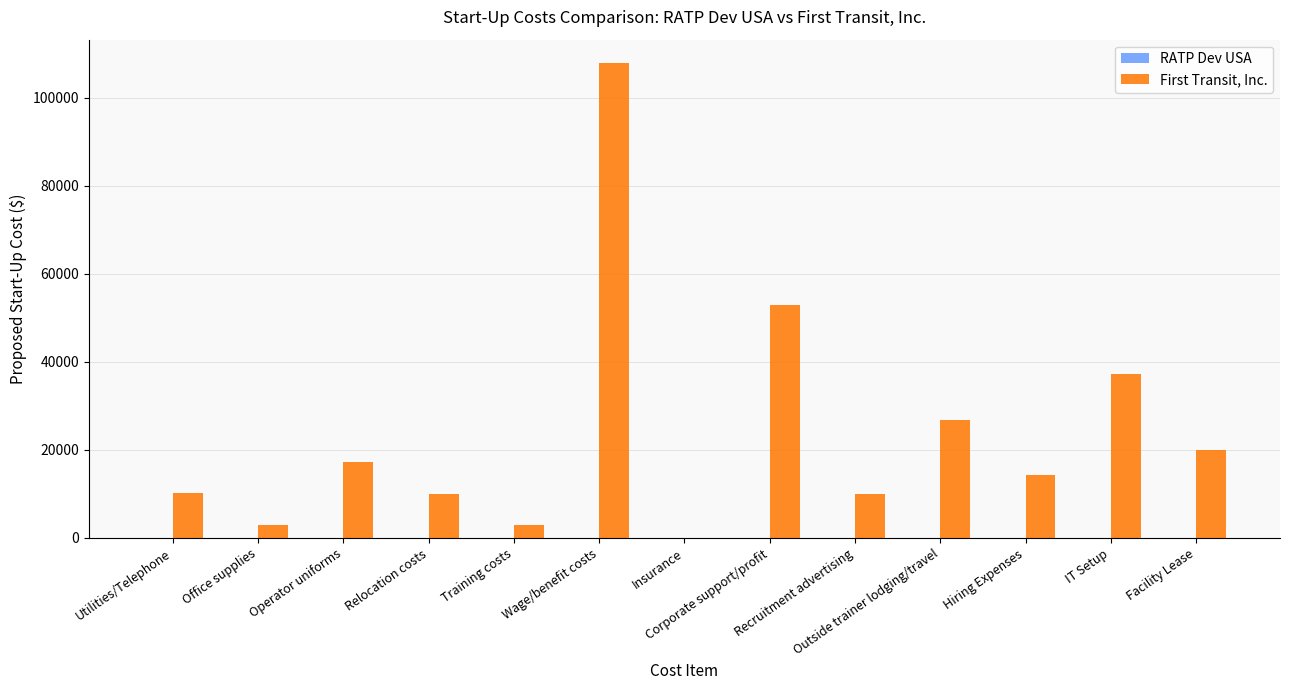

What is the maximum value shown in the chart?

107789.0